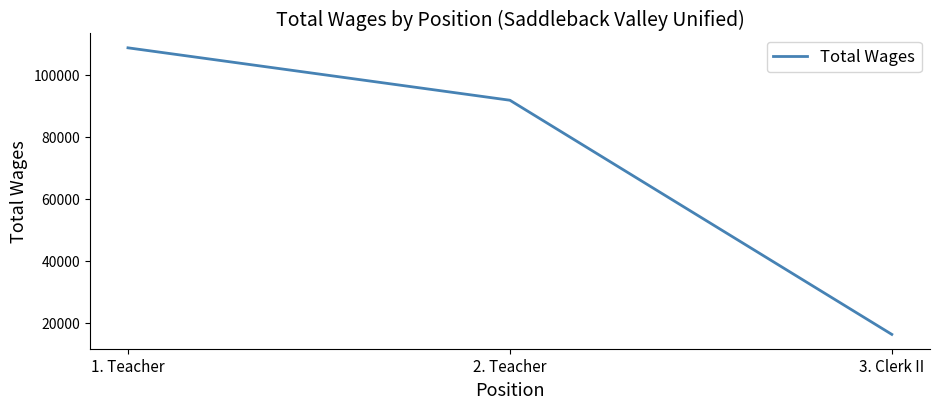

What is the difference between the values at 1. Teacher and 3. Clerk II?

92334